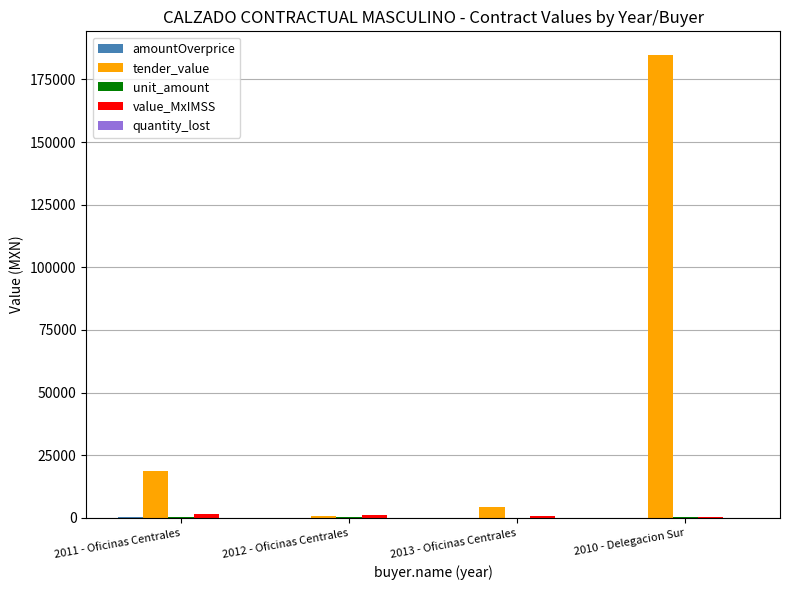

What is the greatest value displayed?

184924.9